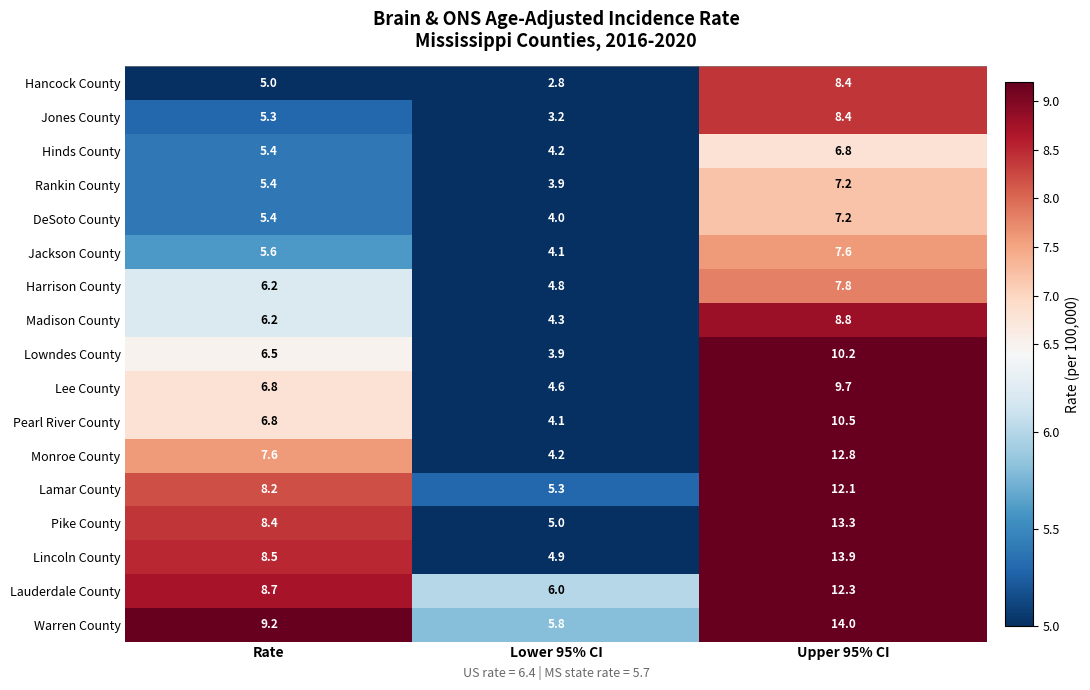

List the labels in order of Lowndes County value, largest first.

Upper 95% CI, Rate, Lower 95% CI